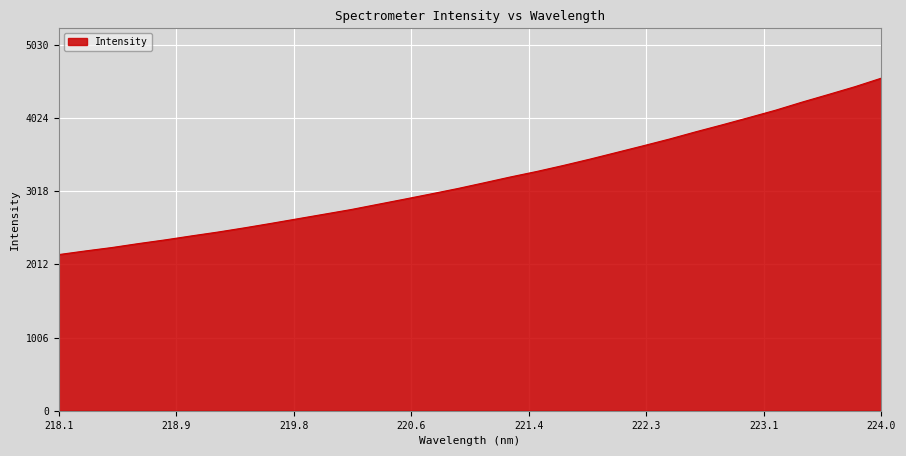

True or false: there are more than 0 points higher than both neighbors.

False